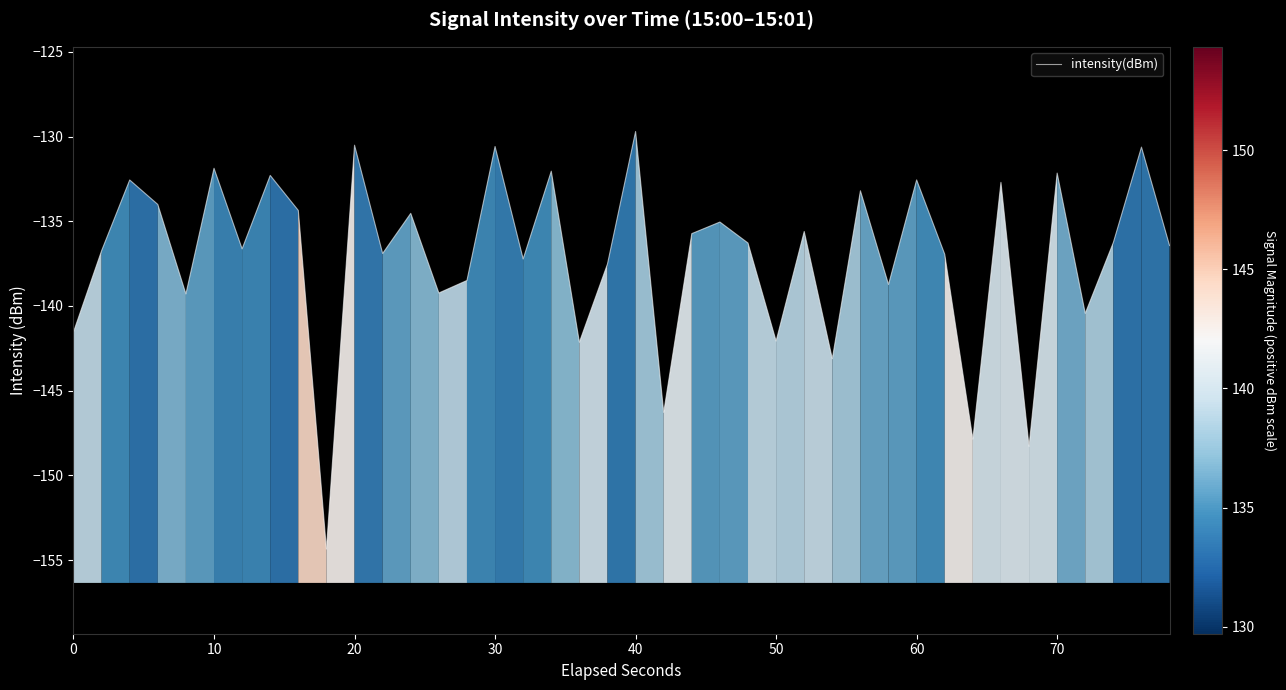

What is the difference between the maximum and minimum values?

24.6